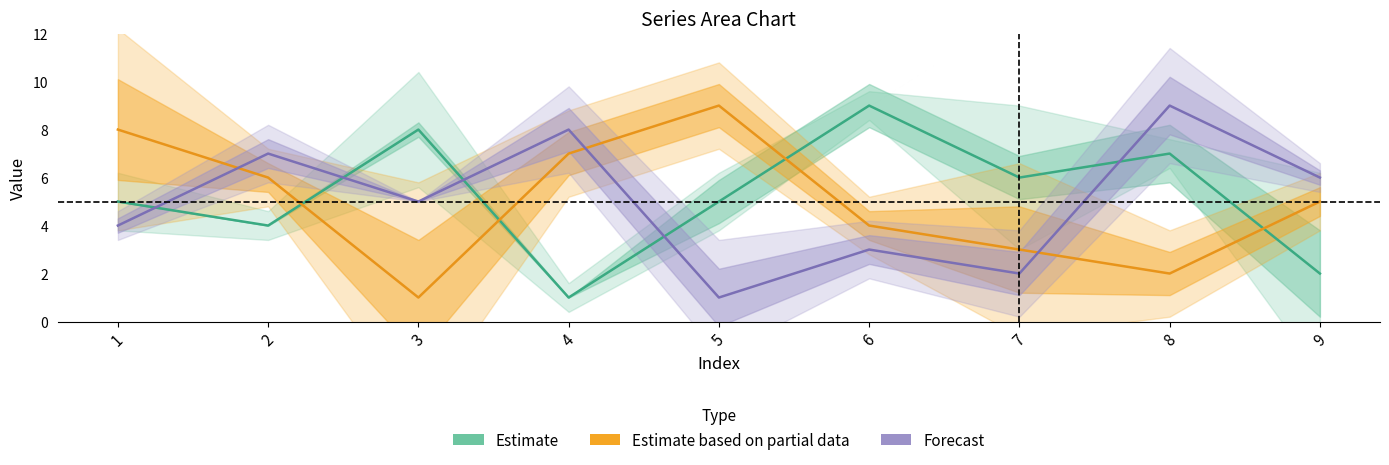

List the labels in order of Estimate value, smallest first.

4, 9, 2, 1, 5, 7, 8, 3, 6